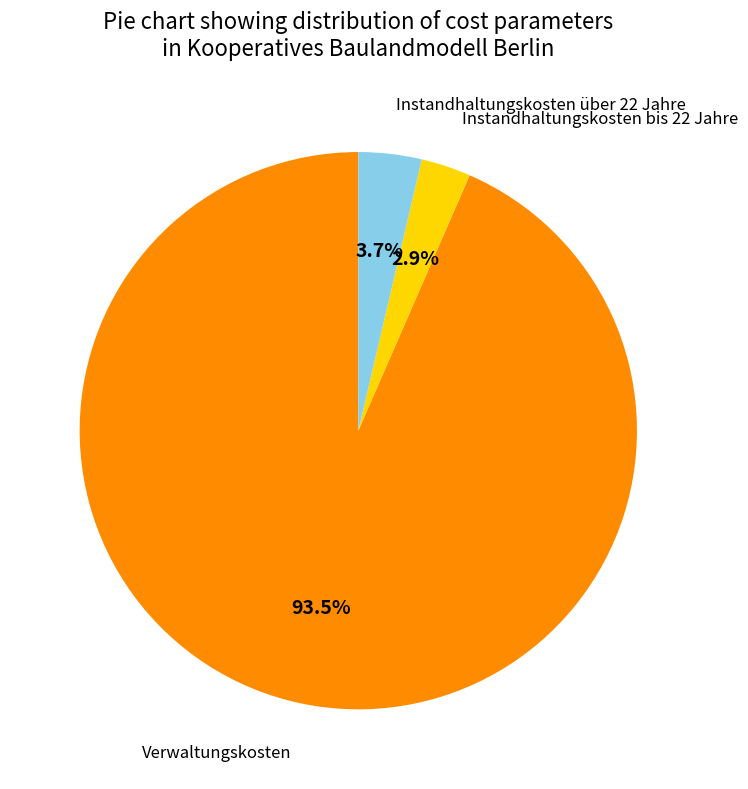

Rank the categories by value from lowest to highest.

Instandhaltungskosten bis 22 Jahre, Instandhaltungskosten über 22 Jahre, Verwaltungskosten